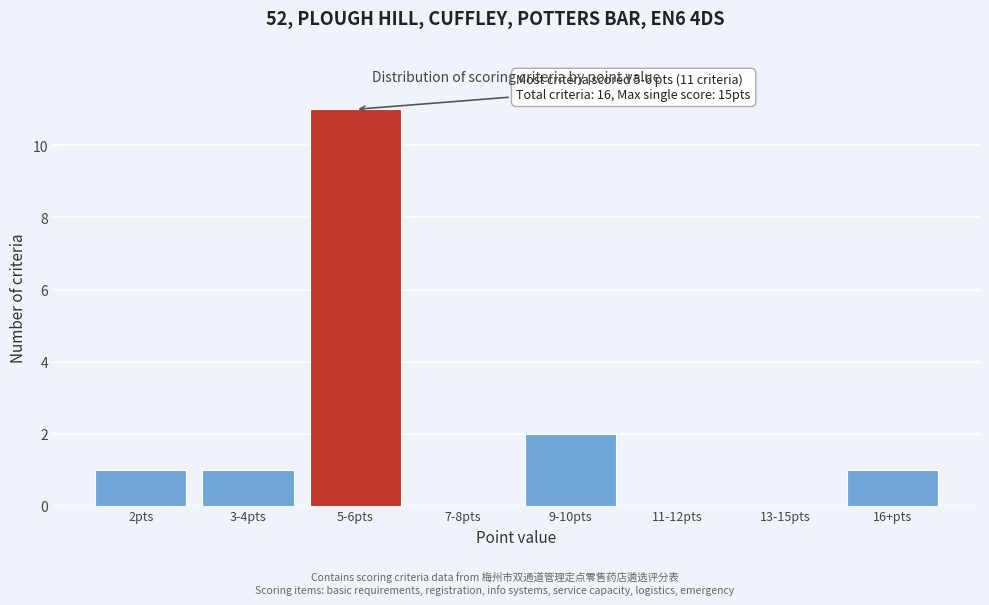

Reading left to right, transcribe all the data shown in this chart.

2pts=1	3-4pts=1	5-6pts=11	7-8pts=0	9-10pts=2	11-12pts=0	13-15pts=0	16+pts=1